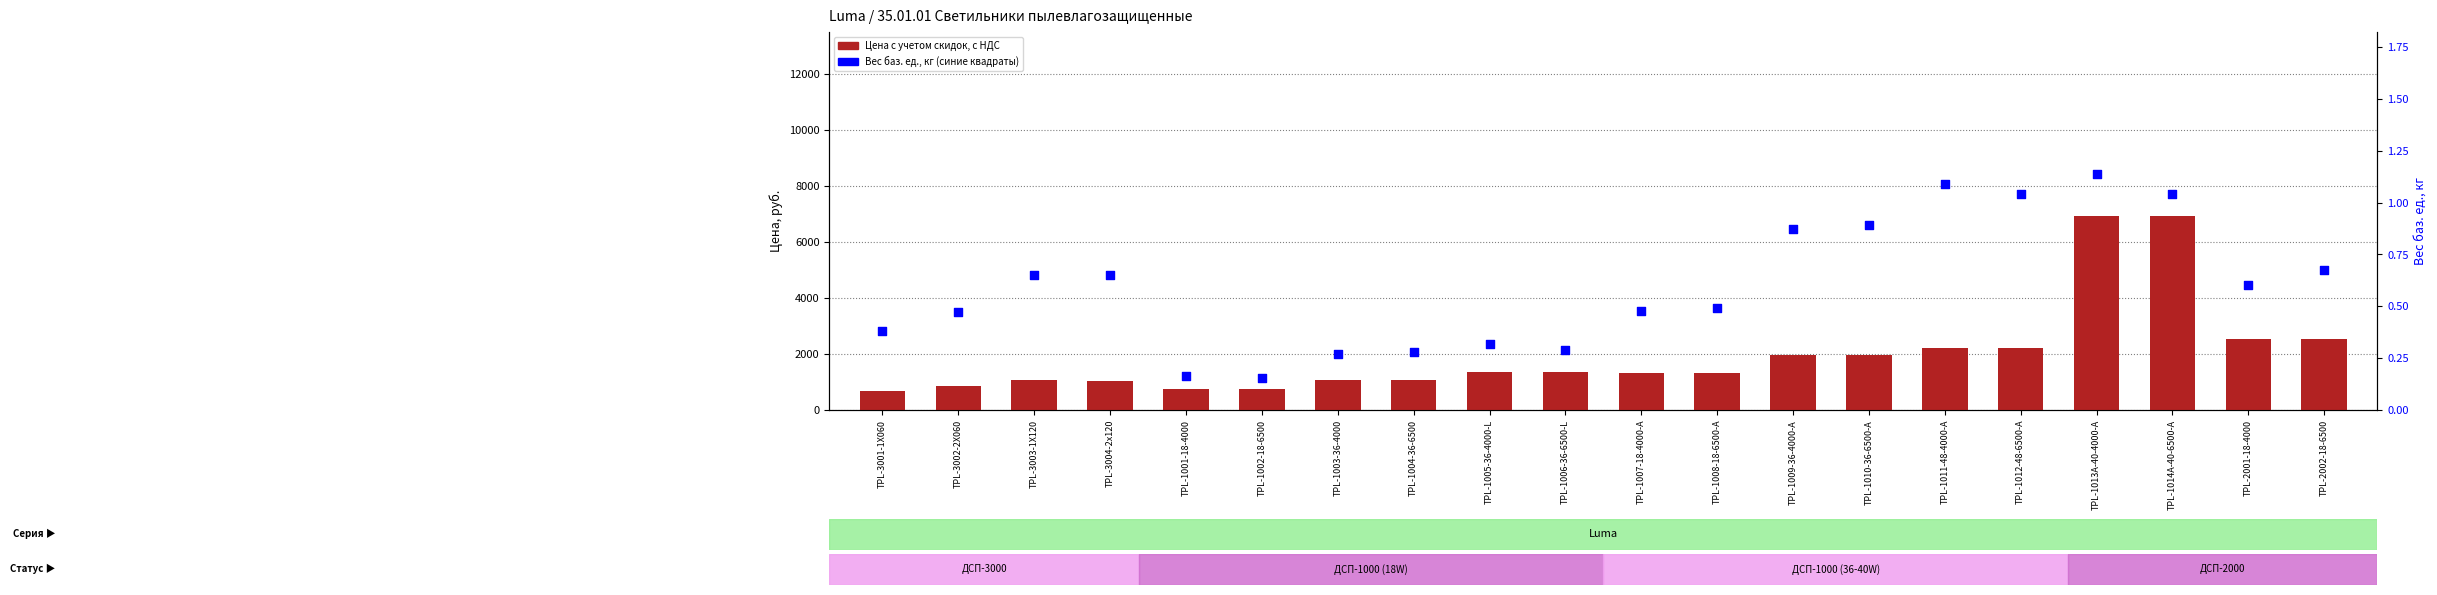

Which series has the largest total across all categories?

Цена с учетом скидок, с НДС